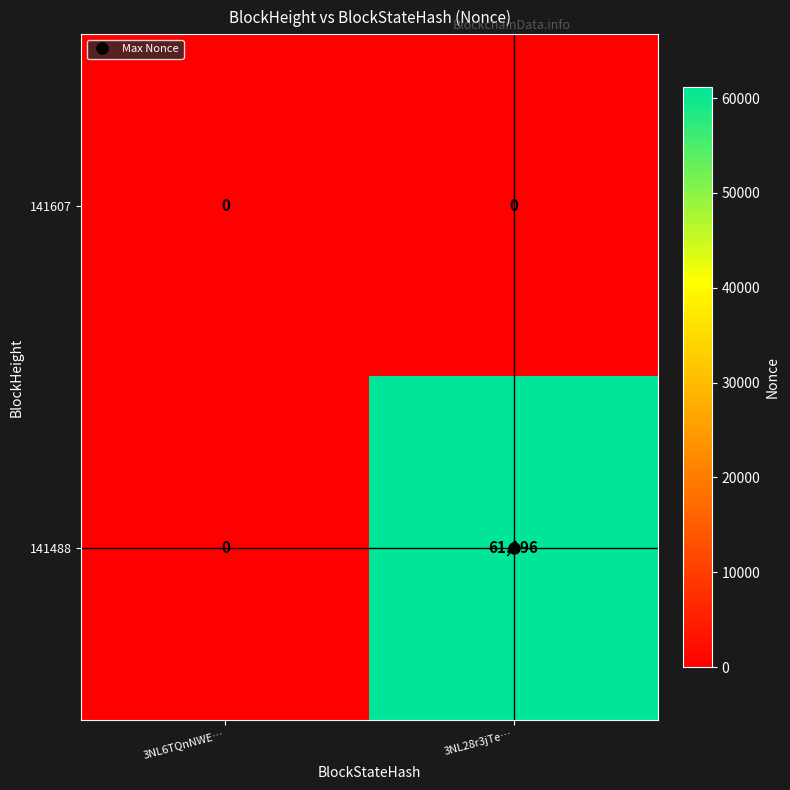

What is the difference between the 141488 values at 3NL6TQnNWE… and 3NL28r3jTe…?

61196